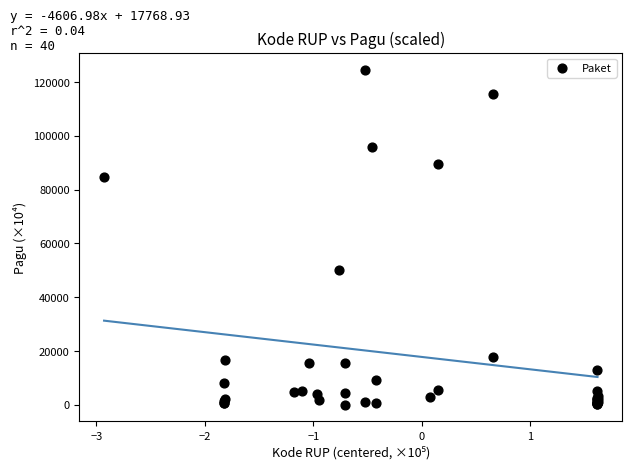

What Y value in the scatter plot is closest to 62284?

49993.2